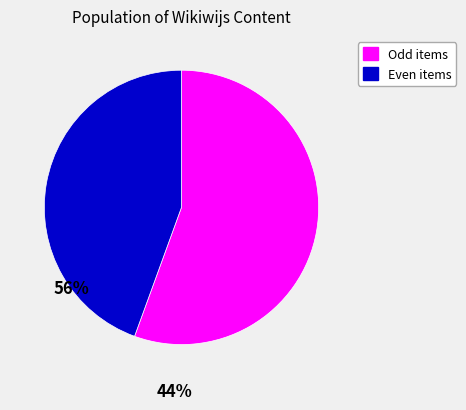

Does Odd items represent more than half of the total?

Yes